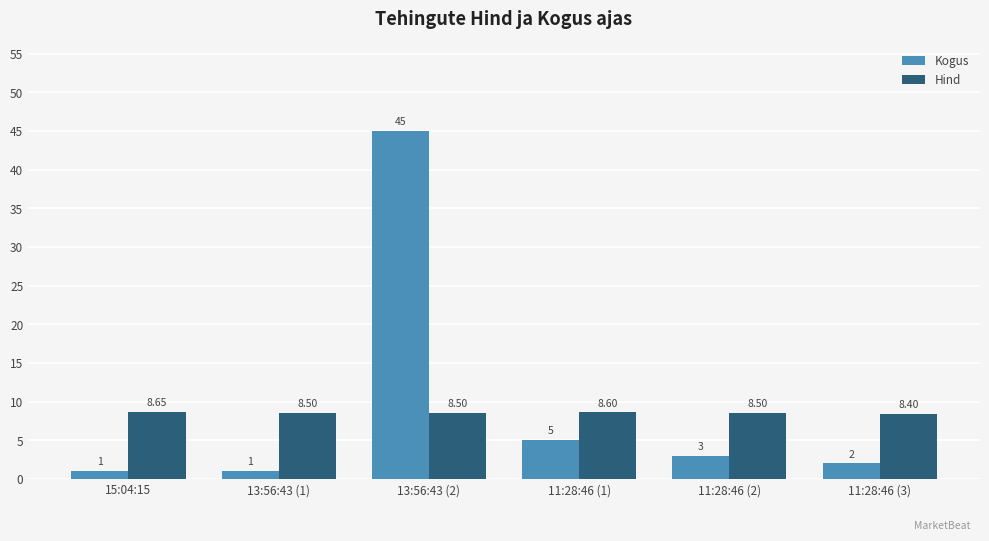

Is it true that Hind equals 13.0 at 15:04:15?

False